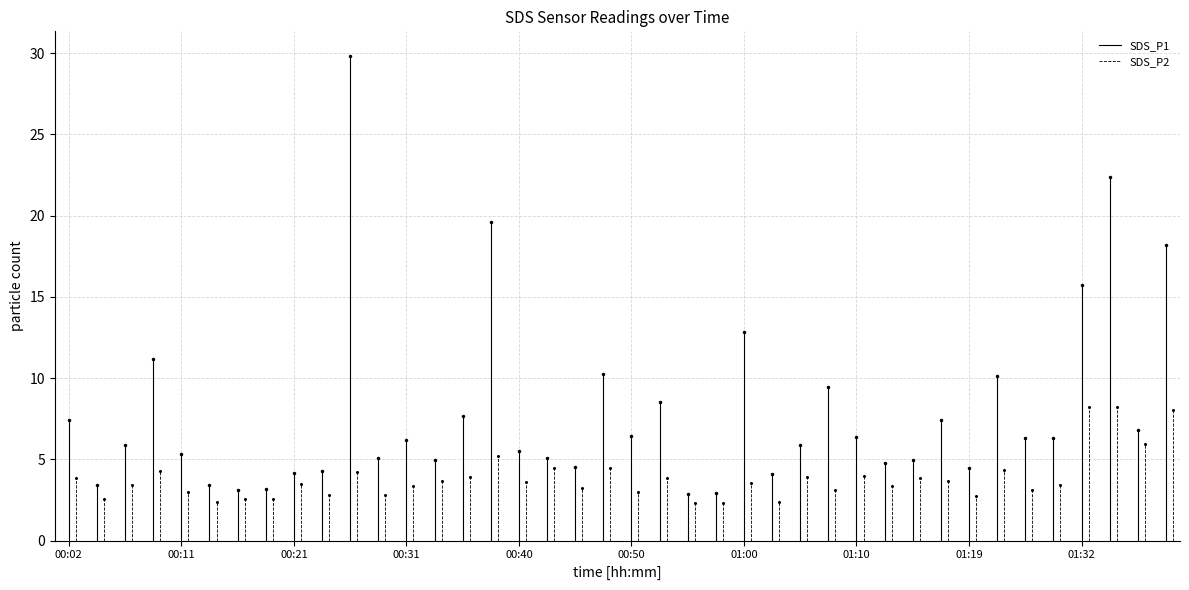

True or false: SDS_P2 and SDS_P1 intersect in this chart.

False